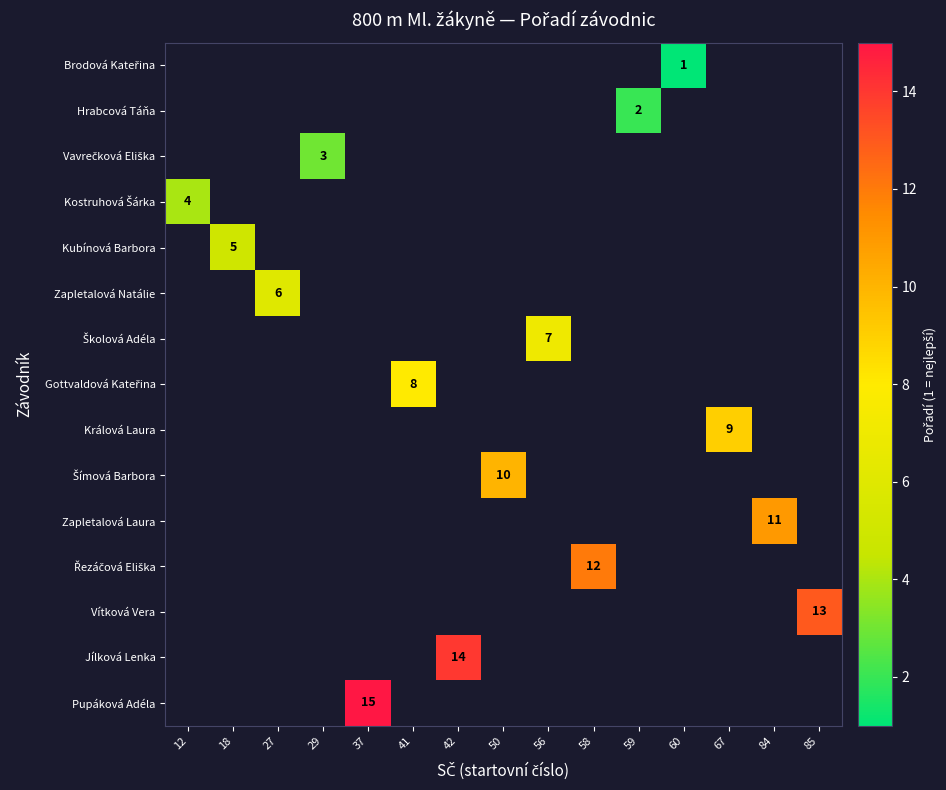

How many data points does each series have?

15